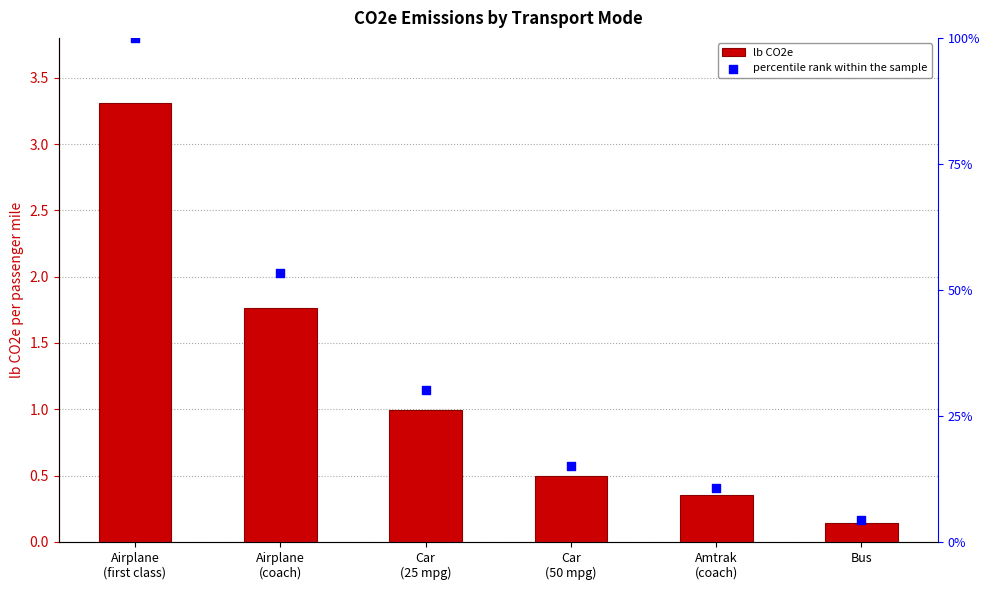

Which series contains the highest Y value?

percentile rank within the sample